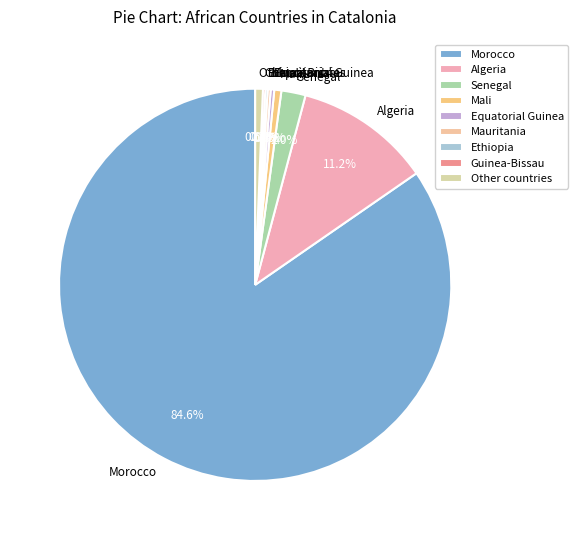

Do Morocco and Equatorial Guinea together represent more than half of the pie?

Yes